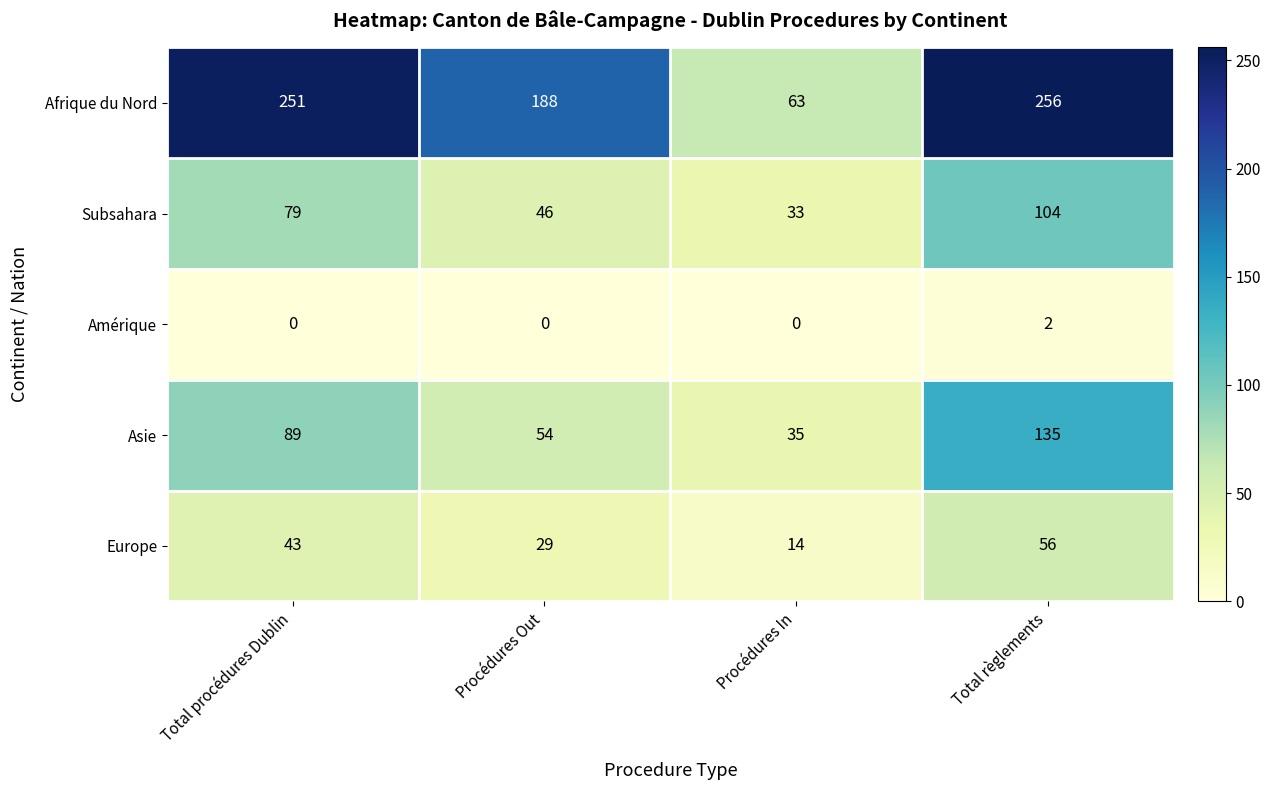

What is the approximate value of Europe at Total procédures Dublin, to the nearest 5?

45